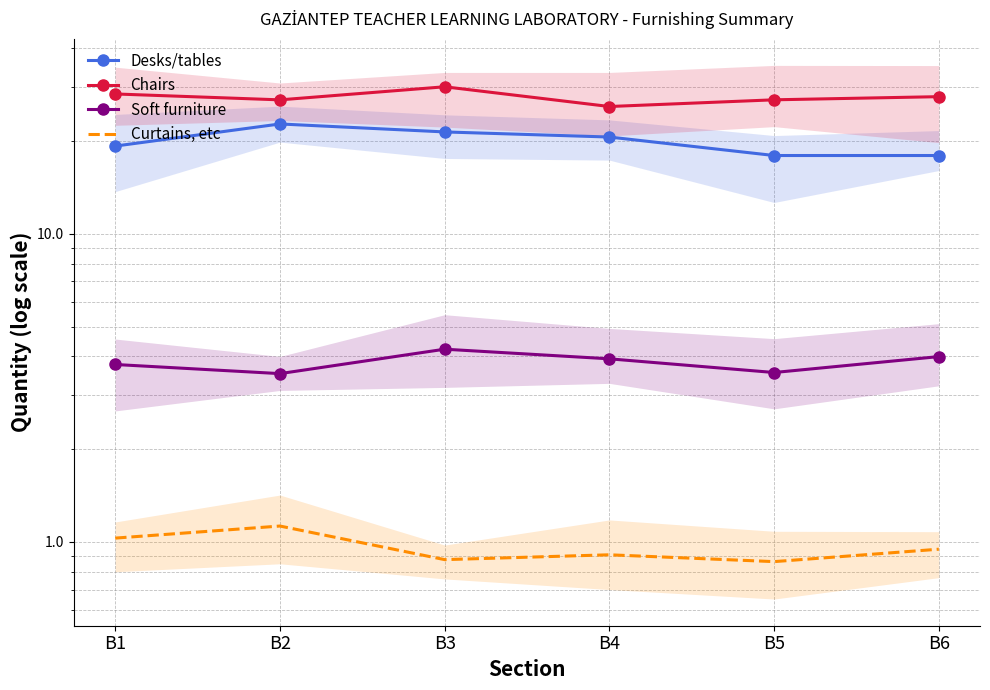

Reading right to left, what are all the values shown in this chart?

Desks/tables: B6=17.9	B5=17.9	B4=20.6	B3=21.4	B2=22.7	B1=19.2
Chairs: B6=27.8	B5=27.2	B4=25.9	B3=30.0	B2=27.2	B1=28.4
Soft furniture: B6=4.0	B5=3.5	B4=3.9	B3=4.2	B2=3.5	B1=3.8
Curtains, etc: B6=0.9	B5=0.9	B4=0.9	B3=0.9	B2=1.1	B1=1.0